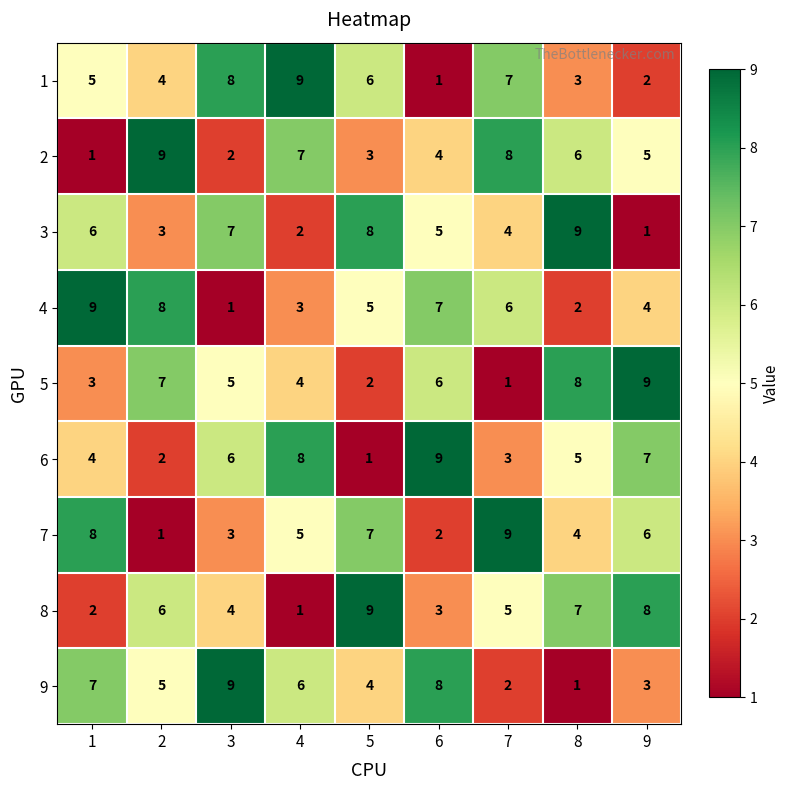

Where is 4 nearest to the value 5?

5